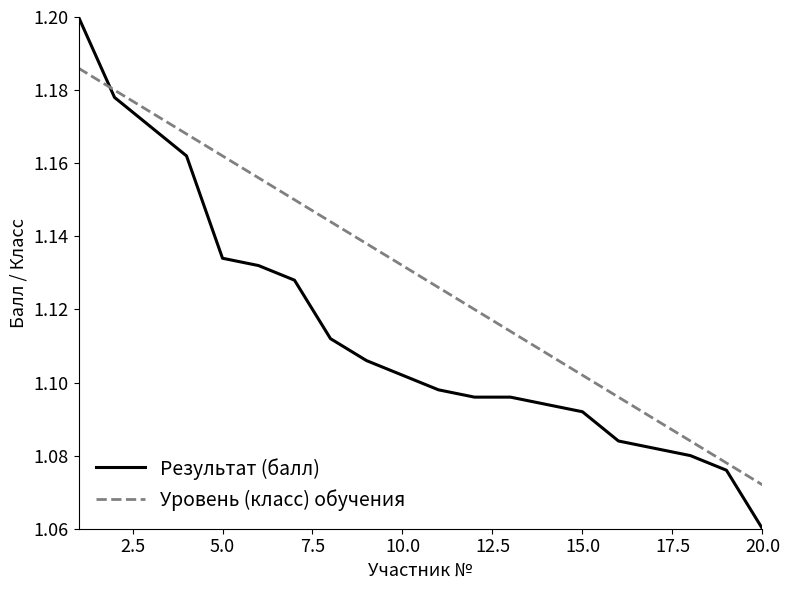

Which series has the widest spread of values?

Результат (балл)